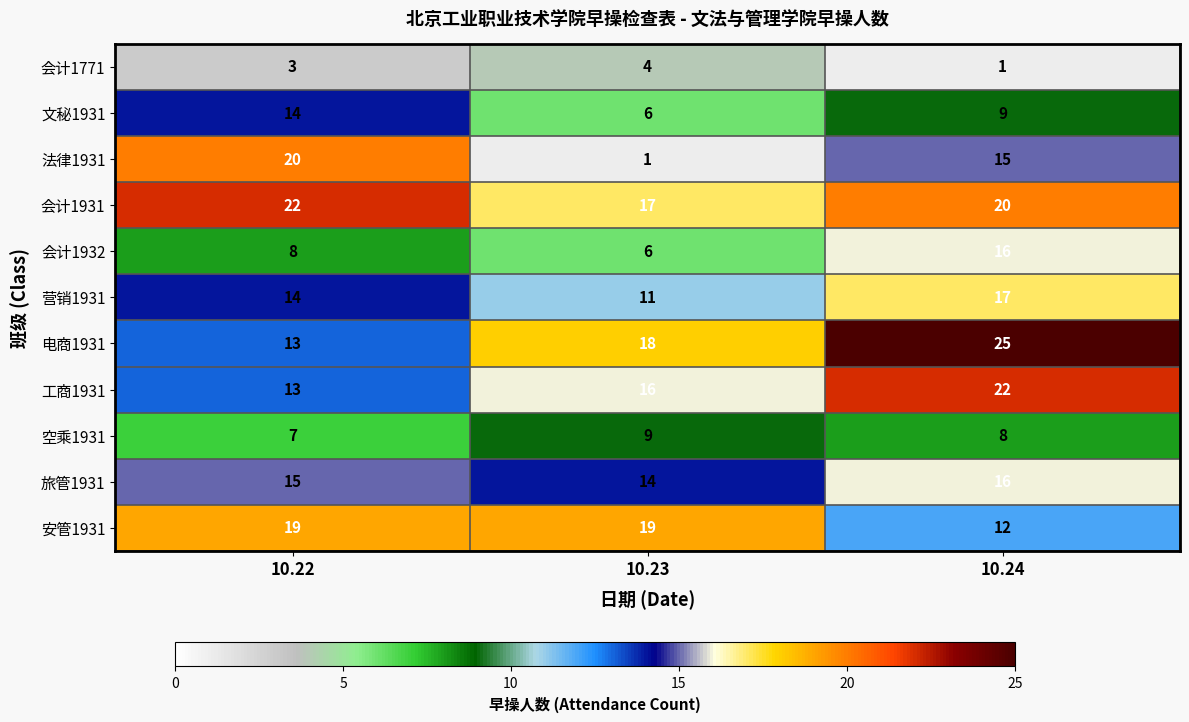

What is the average value of the 工商1931 series?

17